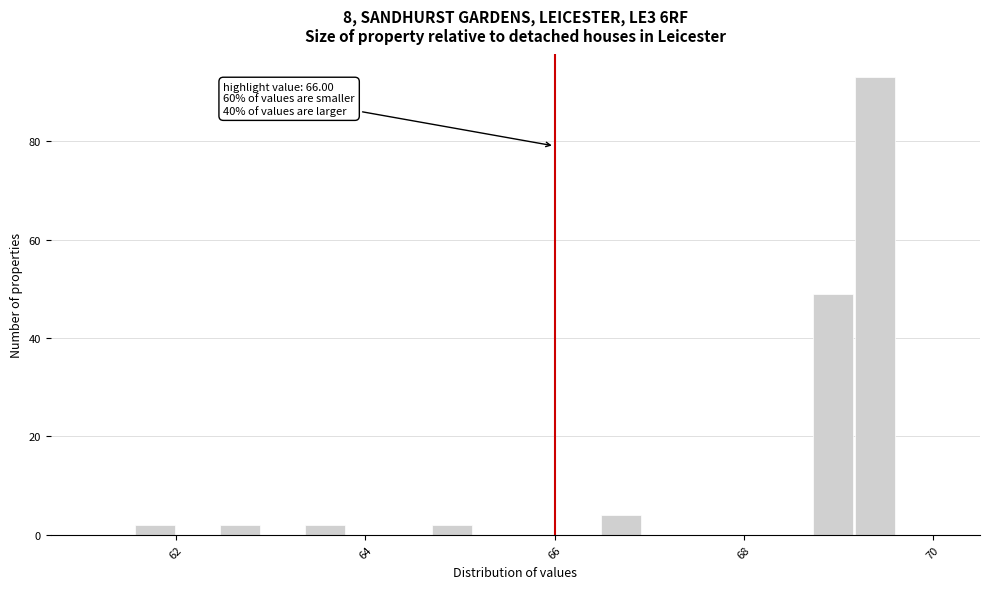

Read against the x-axis, roughly where is the centre of the tallest bar?

69.4